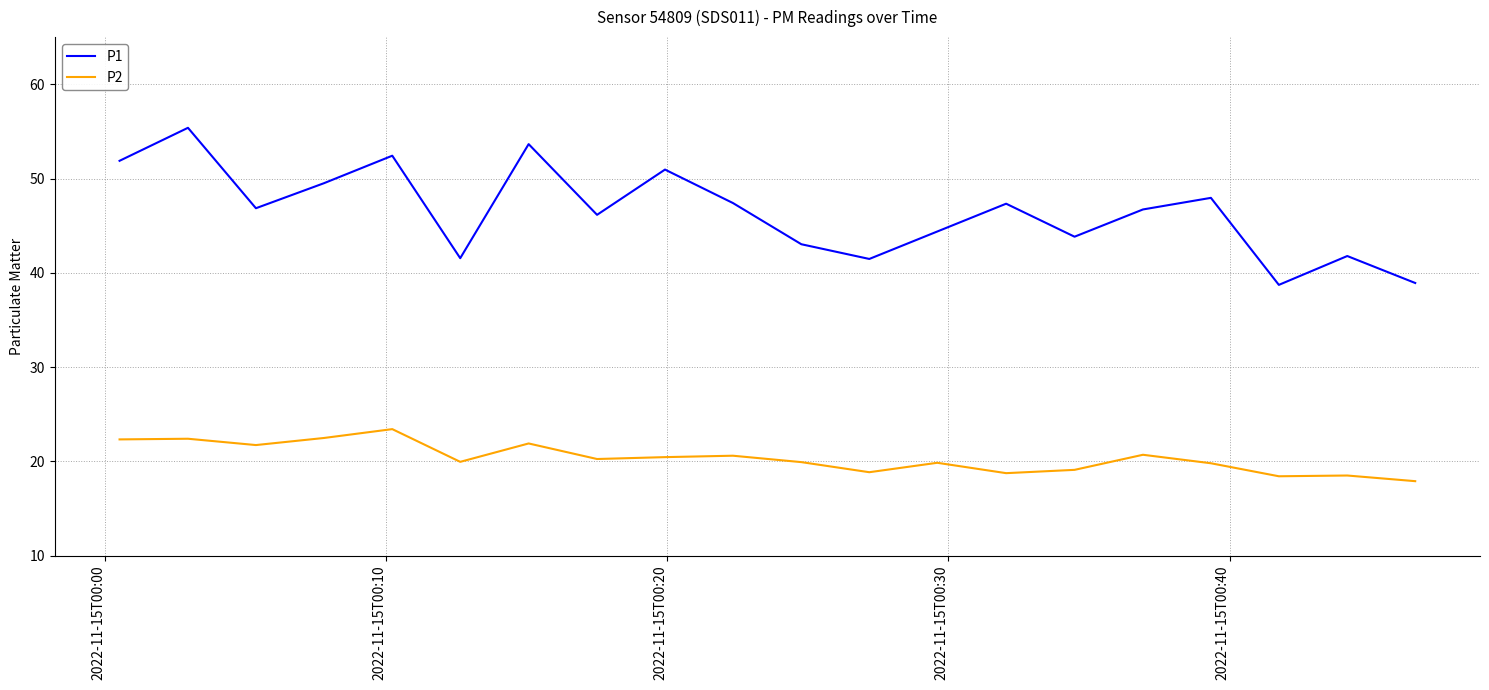

Which series has the largest range (max minus min)?

P1